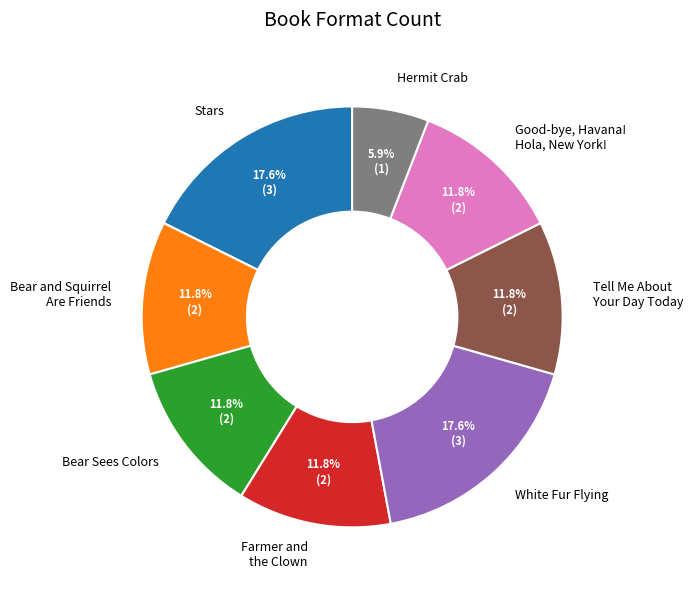

To the nearest percent, what portion does White Fur Flying represent?

18%